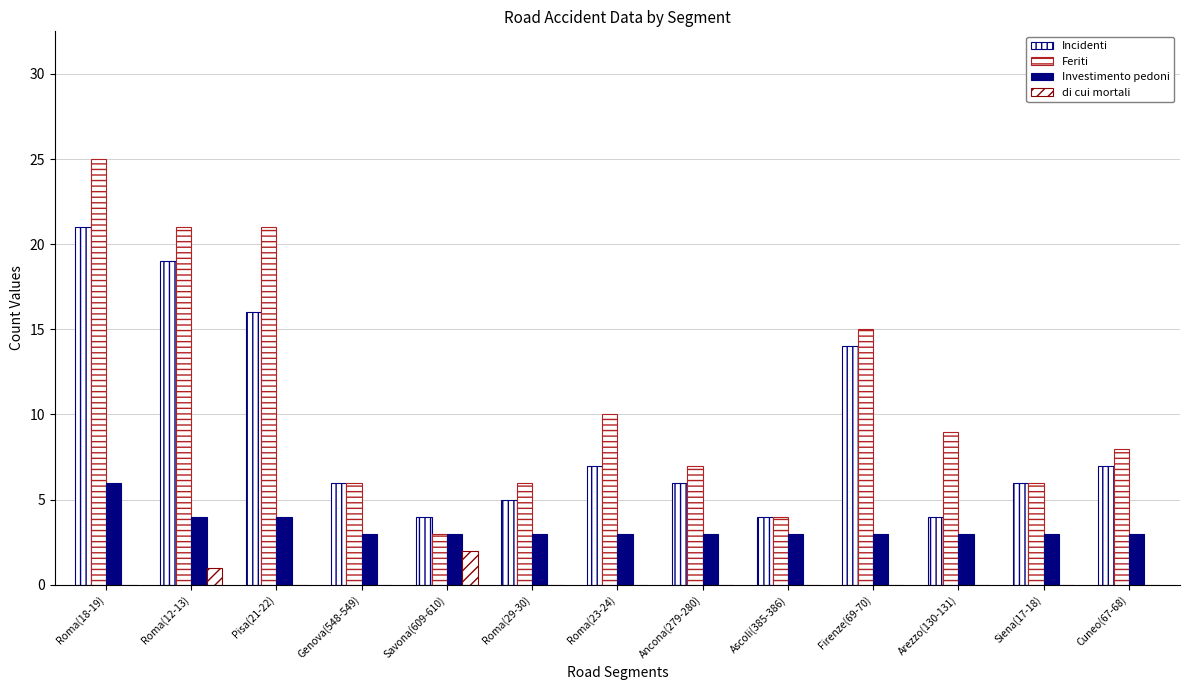

Which category has the lowest value across all series?

Roma(18-19)